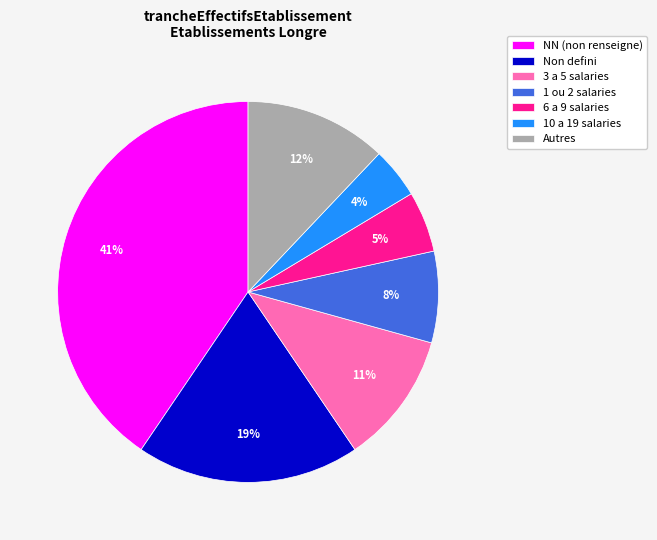

Combined, do NN (non renseigne) and Non defini account for over 50%?

Yes